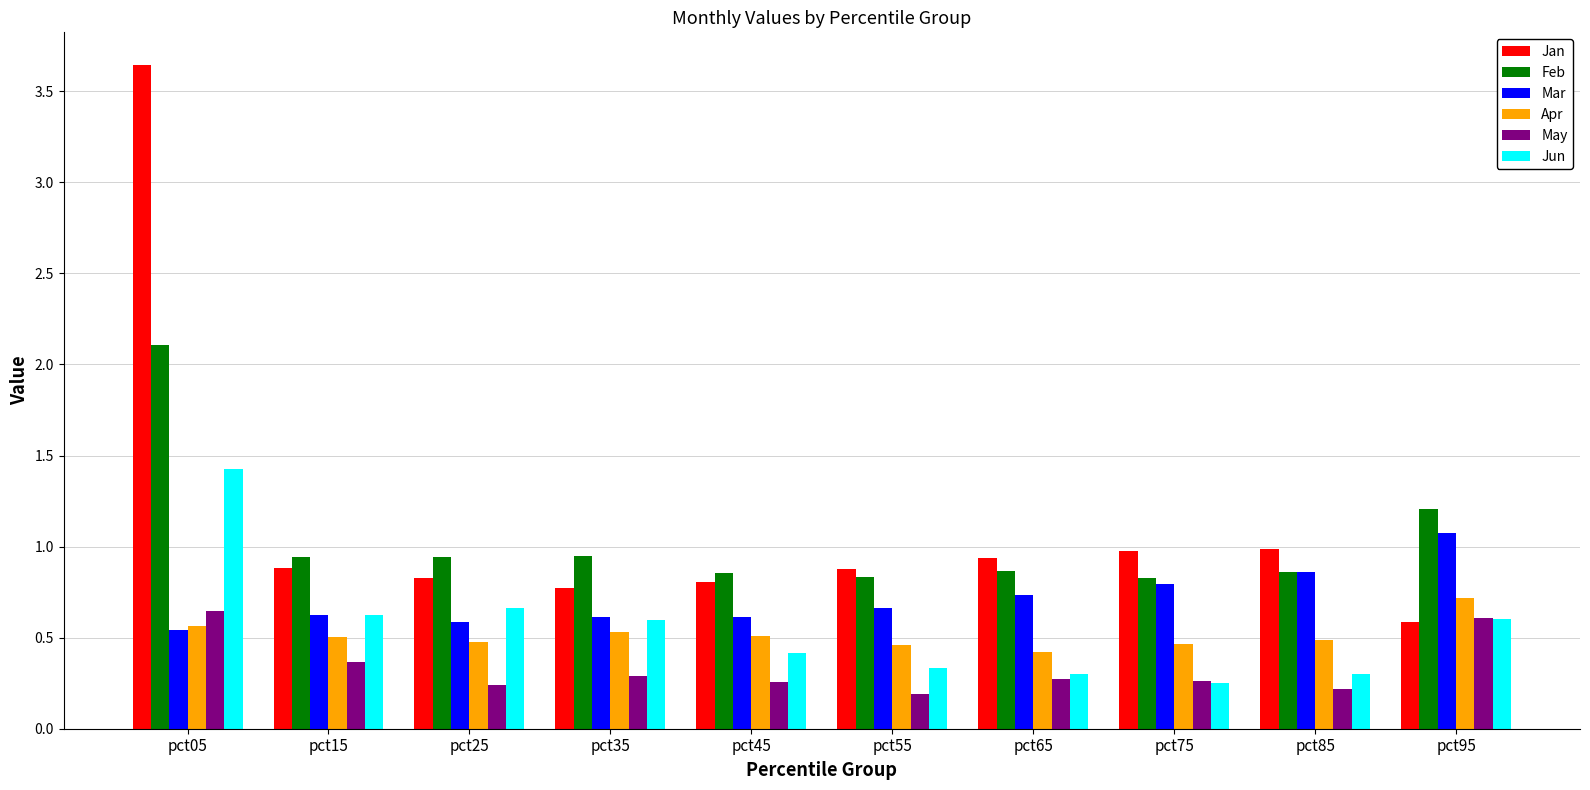

What are all the series names shown in the legend?

Jan, Feb, Mar, Apr, May, Jun